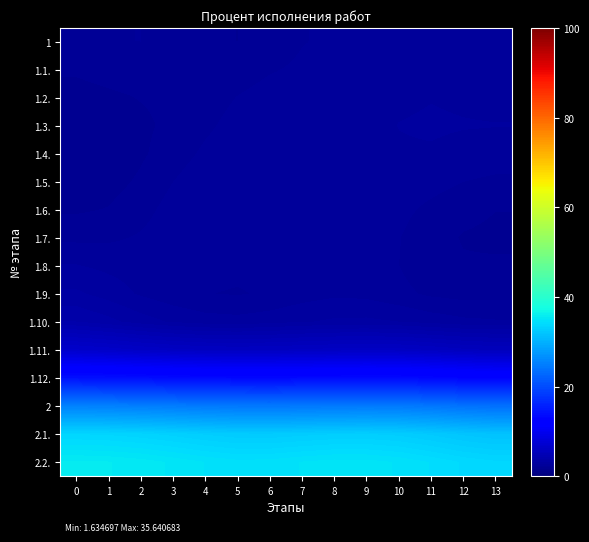

What is the total value across all series at 13?

132.9